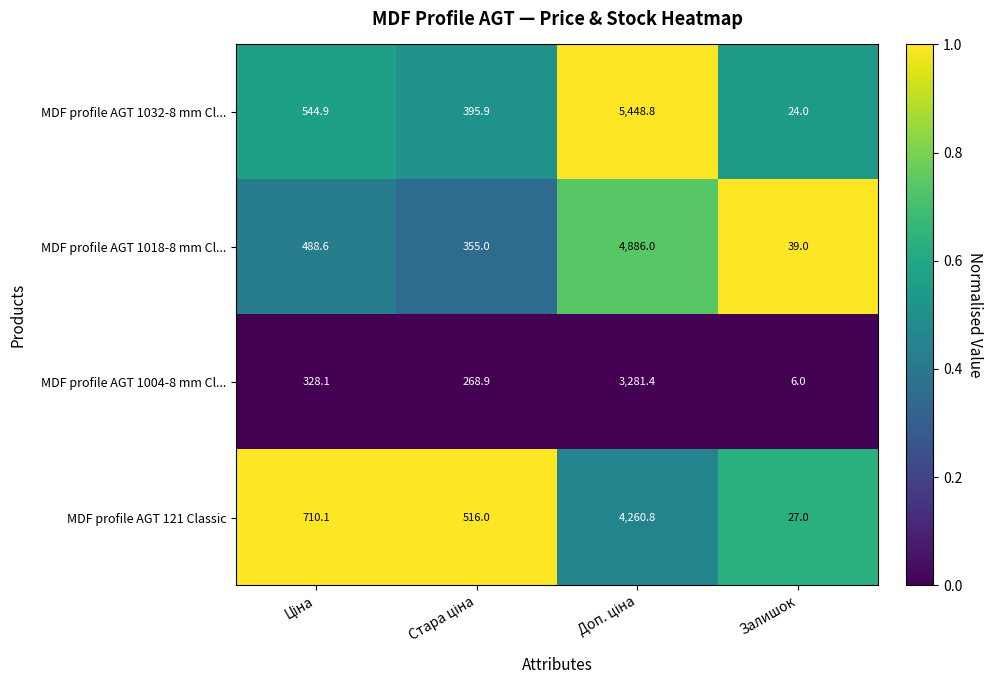

The MDF profile AGT 121 Classic series shows 41.7 at Залишок. True or false?

False